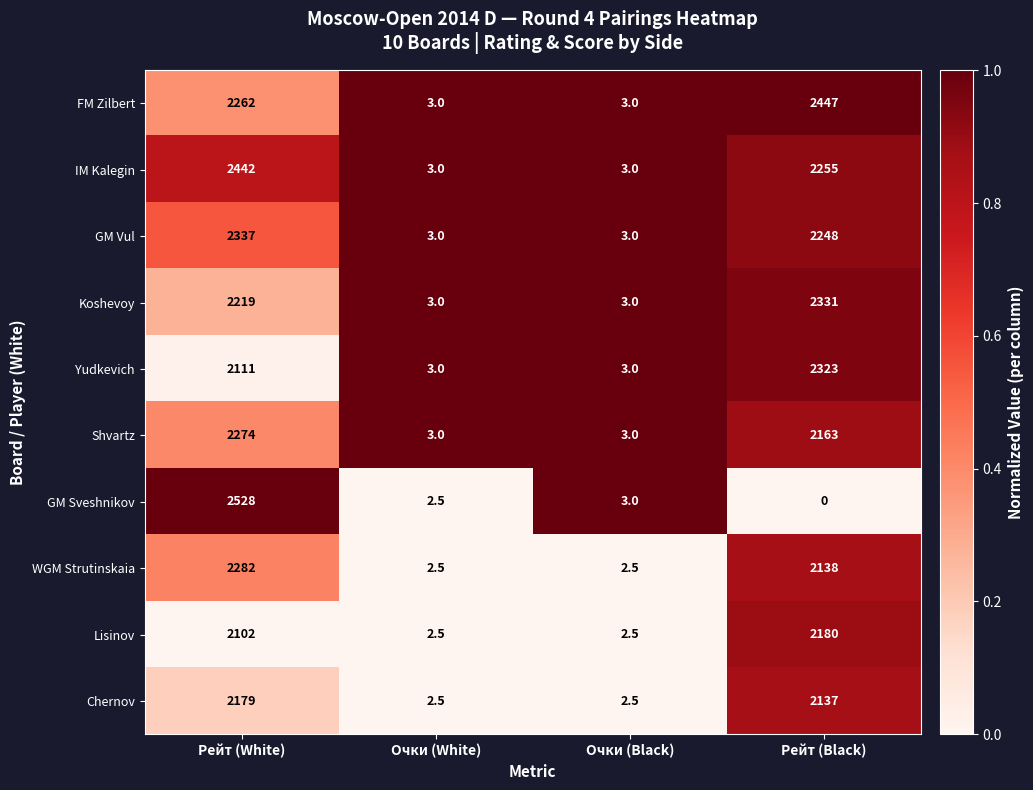

How many series are shown in this chart?

10